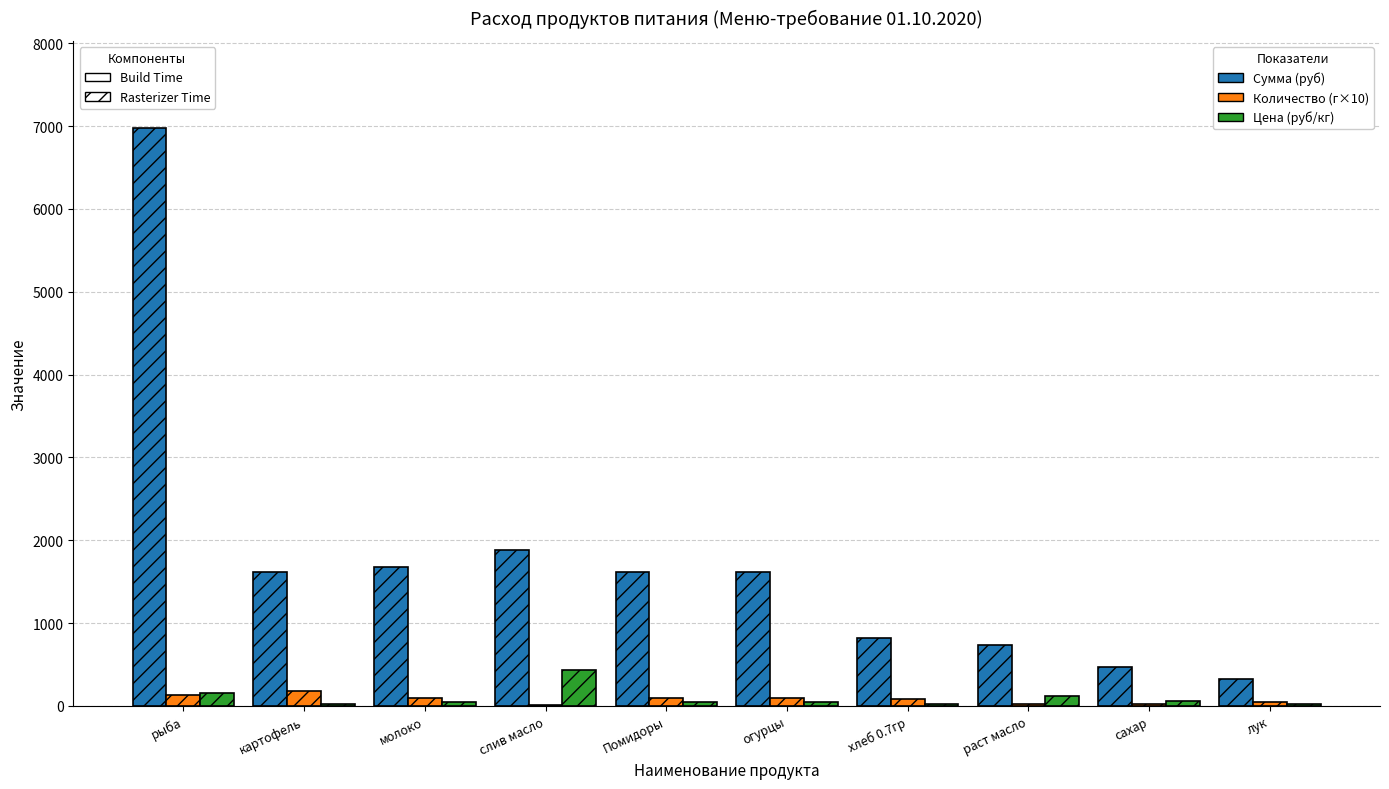

How many groups of bars are there?

10